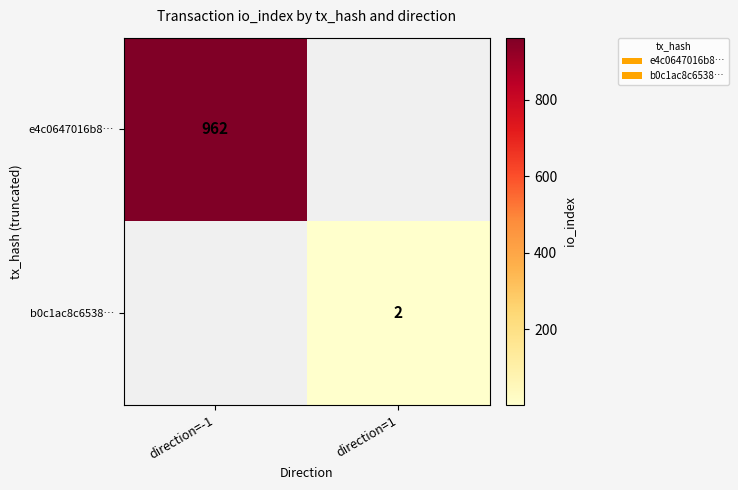

Is the value of e4c0647016b8… at direction=-1 greater than the value of b0c1ac8c6538… at direction=1?

Yes